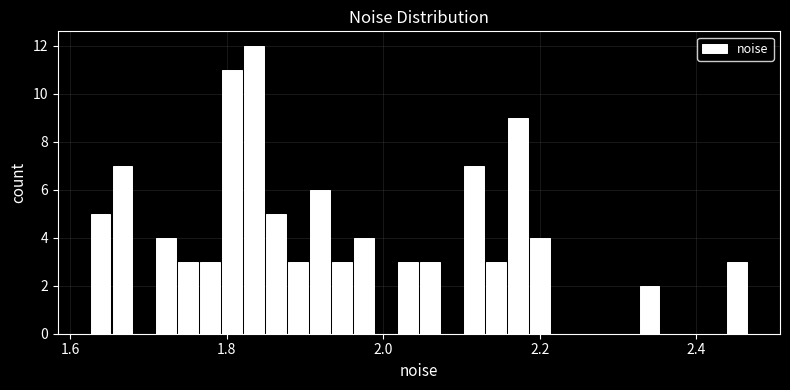

Around what value on the x-axis is the tallest bar? Give the approximate position of its centre, as read against the axis.

1.84